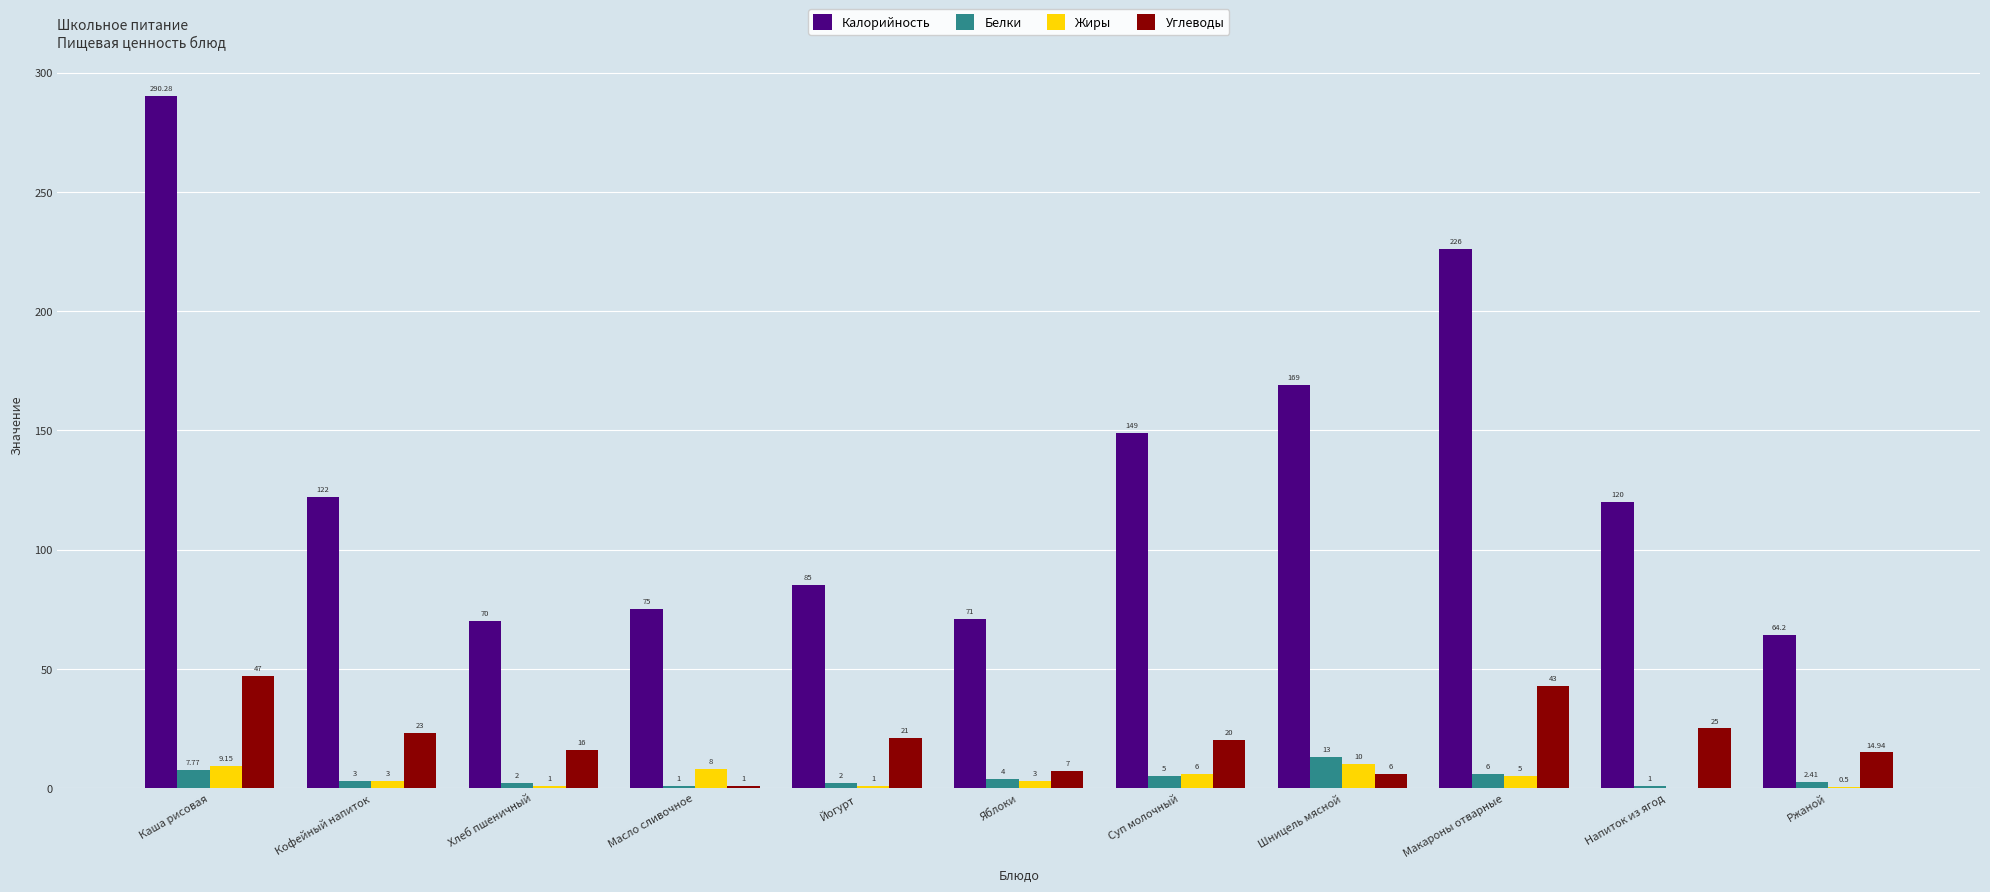

The Белки series shows 1.0 at Масло сливочное. True or false?

True